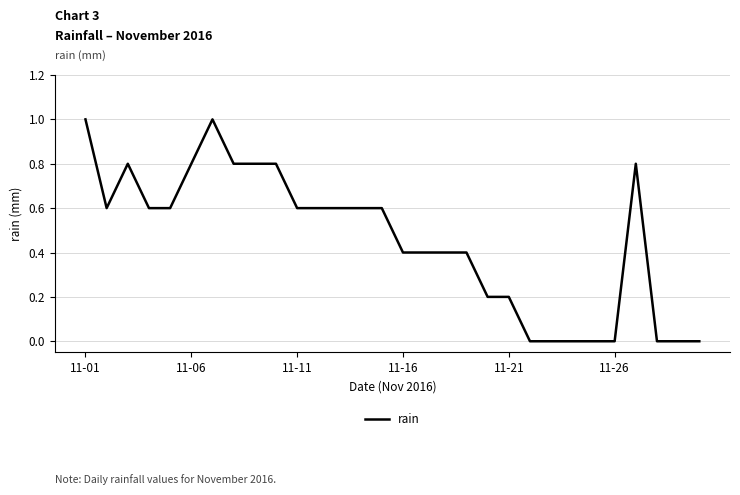

What is the maximum value shown in the chart?

1.0